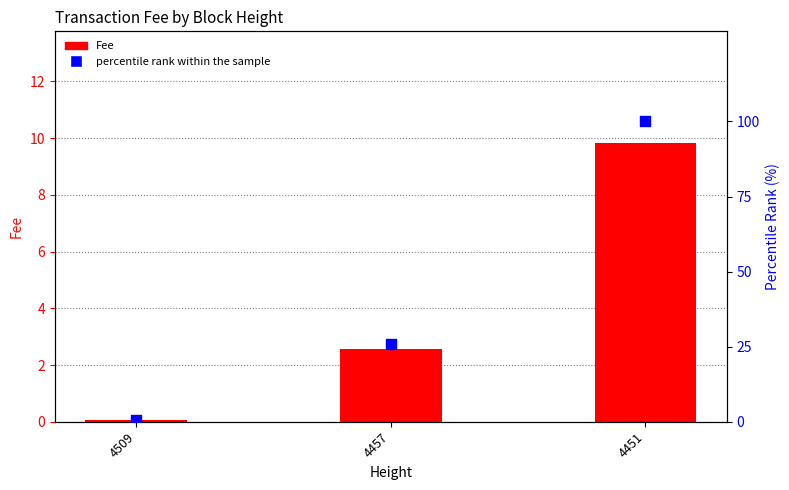

Which series contains the highest Y value?

percentile rank within the sample